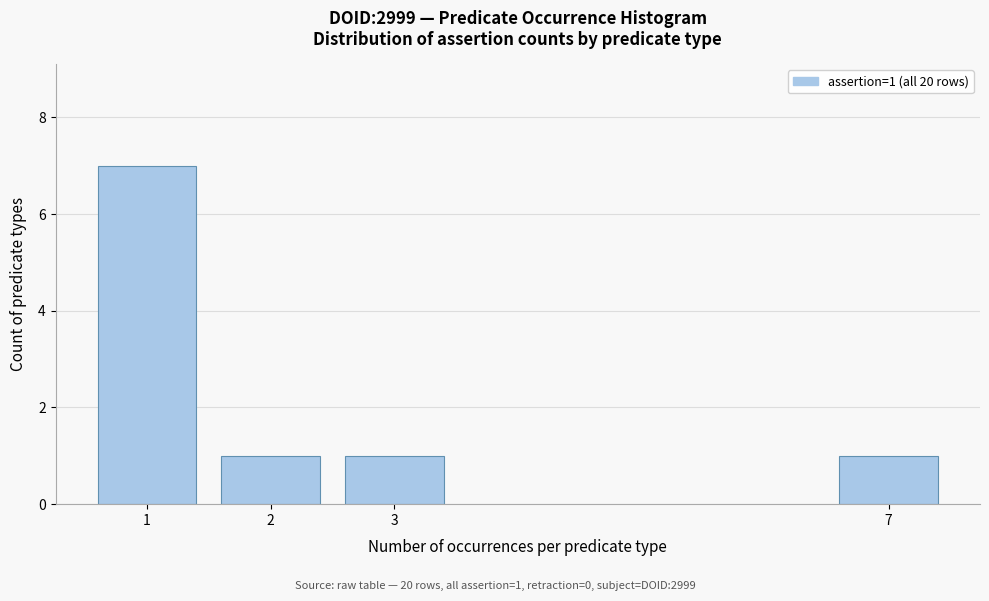

Reading left to right, transcribe all the data shown in this chart.

7	1	1	1